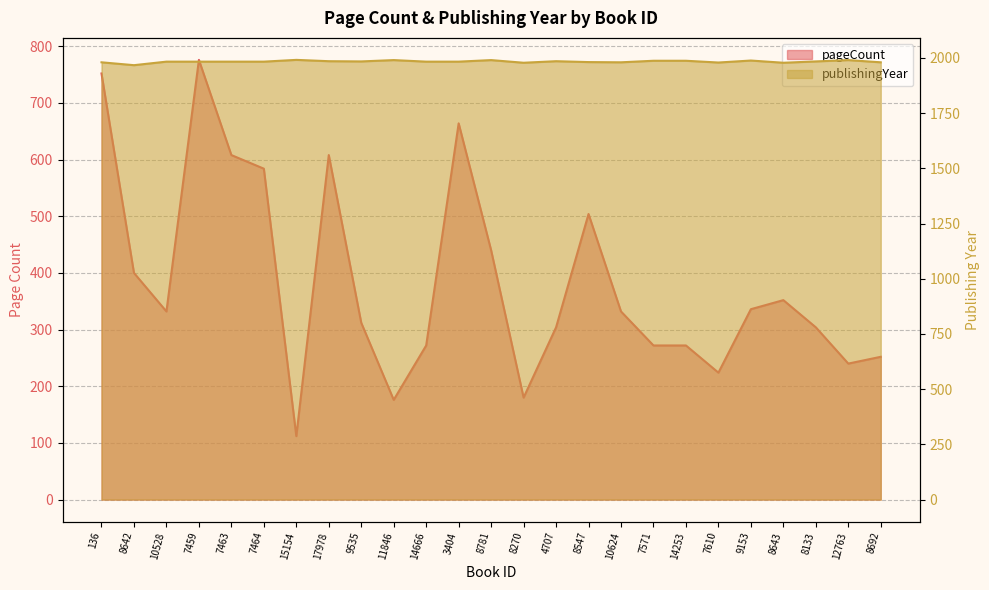

Is it true that pageCount equals 536 at 8642?

False